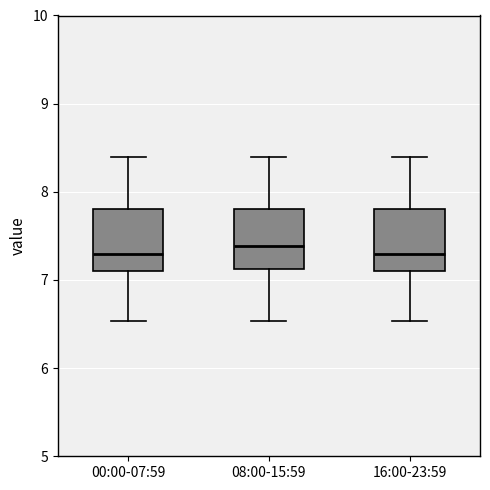

Reading left to right, read every box against the y-axis: the position of its median line, the range the box covers, and the ends of its whiskers. The values are not printed on the chart, so give them approximately, as read against the axis.

00:00-07:59: median 7.3, box 7.1 to 7.8, whiskers 6.5 to 8.4
08:00-15:59: median 7.4, box 7.1 to 7.8, whiskers 6.5 to 8.4
16:00-23:59: median 7.3, box 7.1 to 7.8, whiskers 6.5 to 8.4